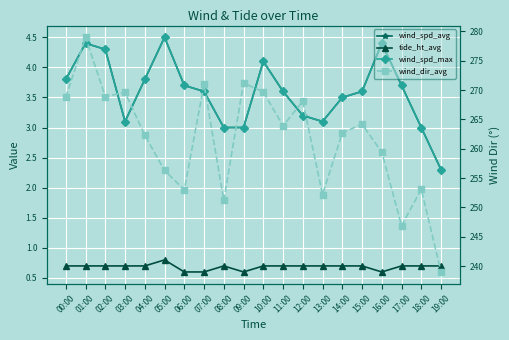

True or false: wind_spd_max has a value of 3.8 at 00:00.

True